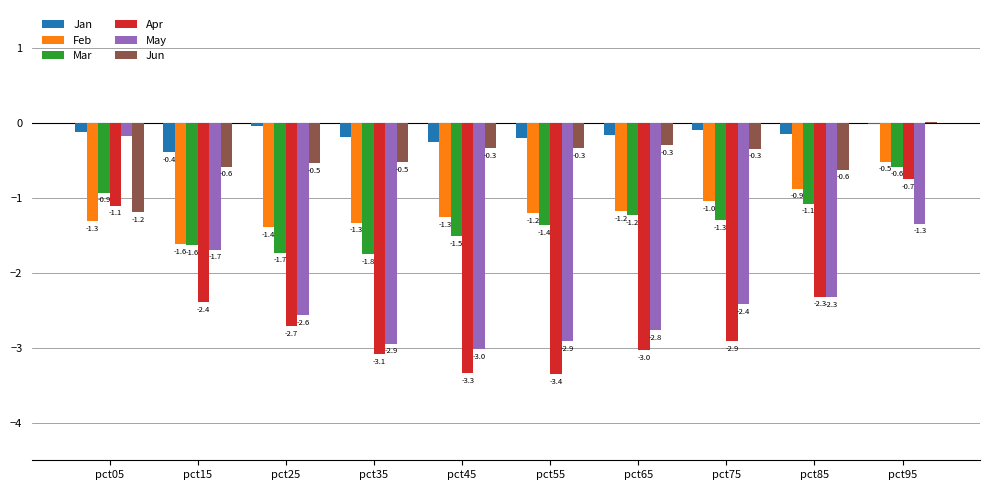

What value does the Feb series have at pct35?

-1.3